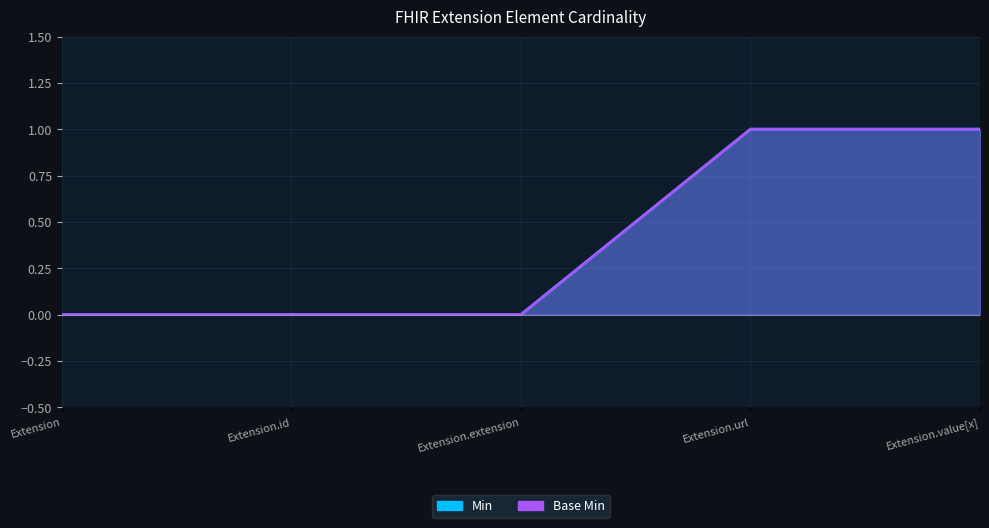

Reading left to right, what are all the values shown in this chart?

Min: Extension=0	Extension.id=0	Extension.extension=0	Extension.url=1	Extension.value[x]=1
Base Min: Extension=0	Extension.id=0	Extension.extension=0	Extension.url=1	Extension.value[x]=1